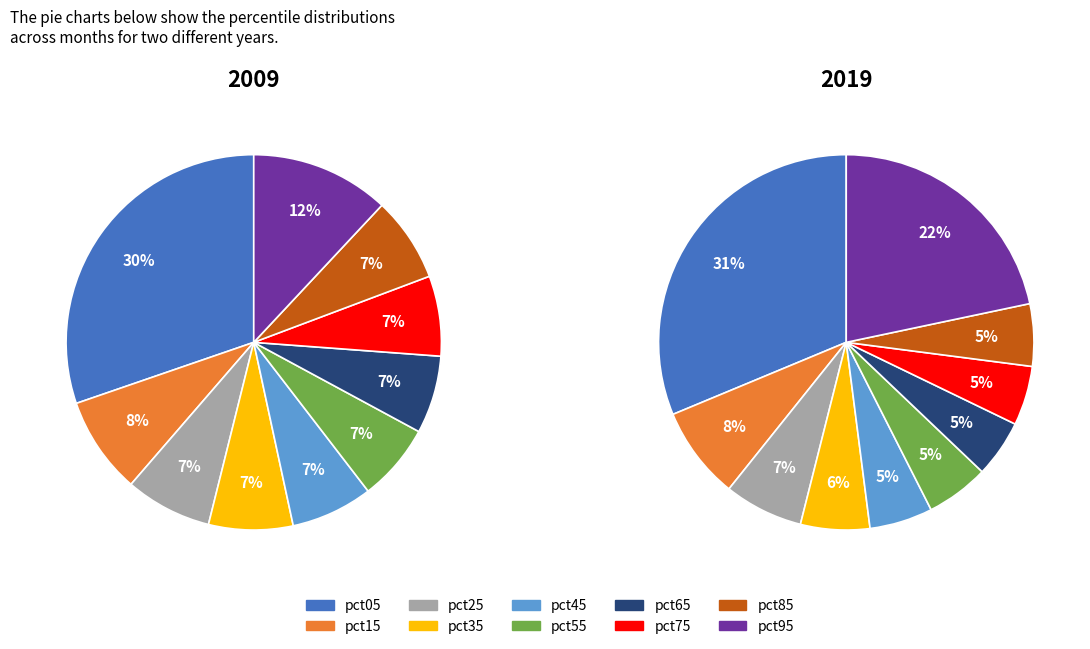

What percentage do pct15 and pct65 together represent?

15.1%